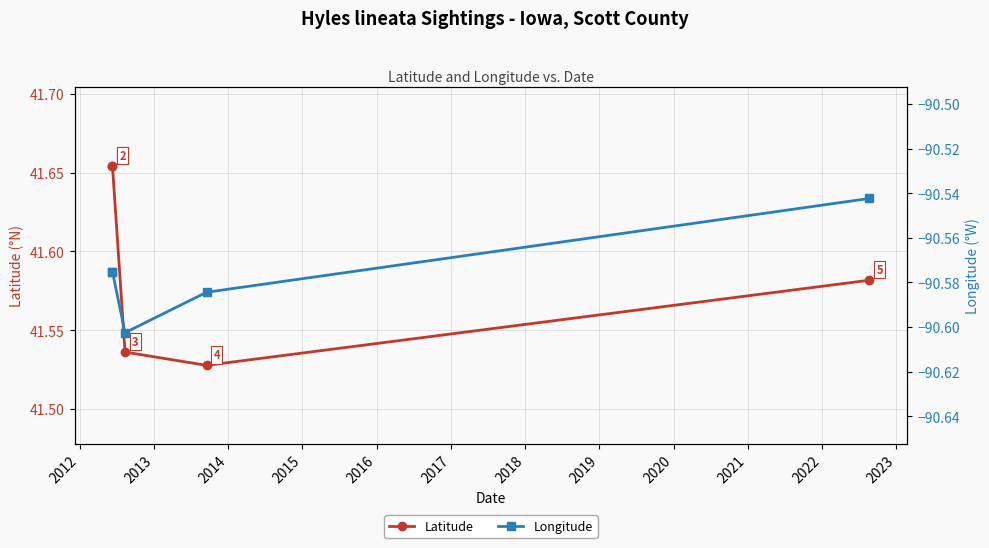

The Latitude series shows 60.6 at 2013. True or false?

False